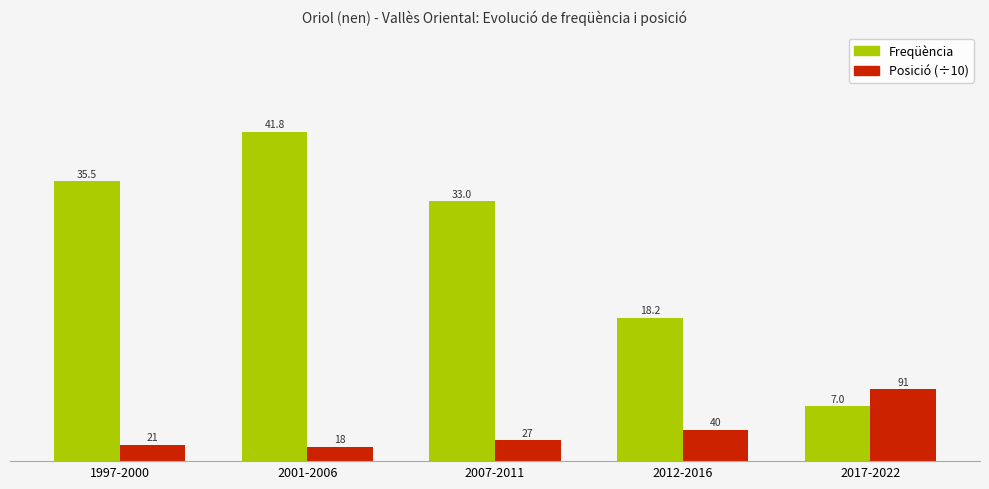

How many groups of bars are there?

5